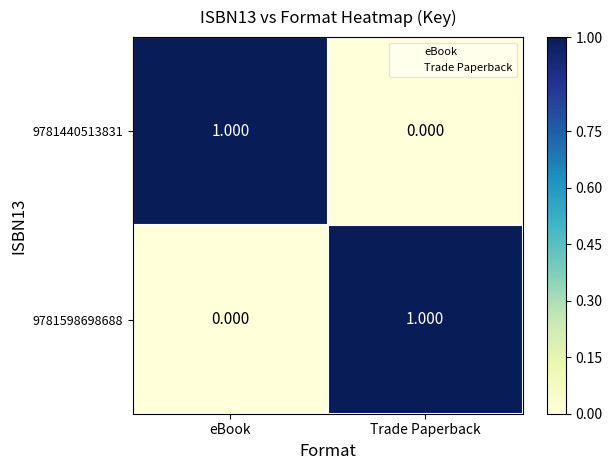

At which label is 9781598698688 closest to 0?

eBook